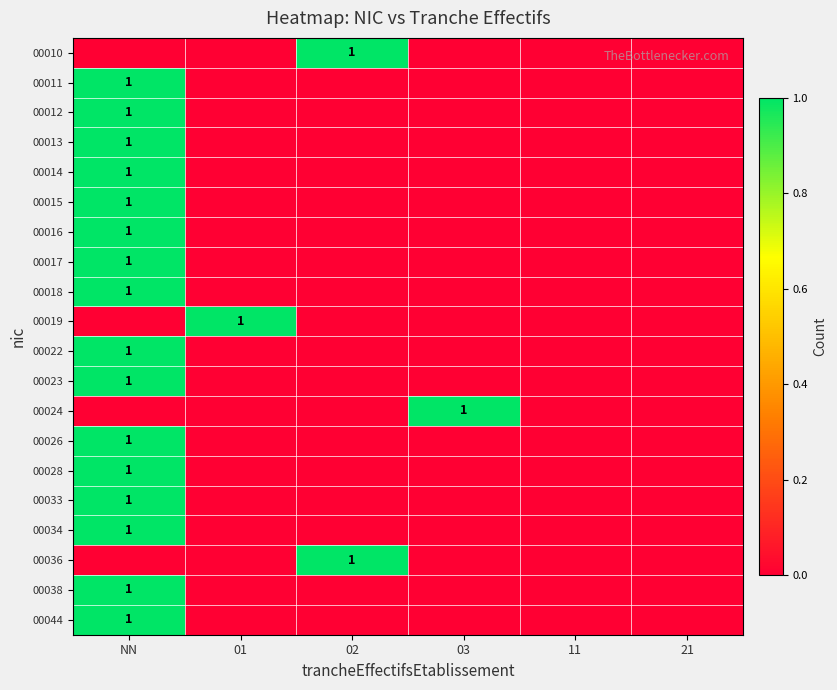

Where is 00017 nearest to the value 0?

01